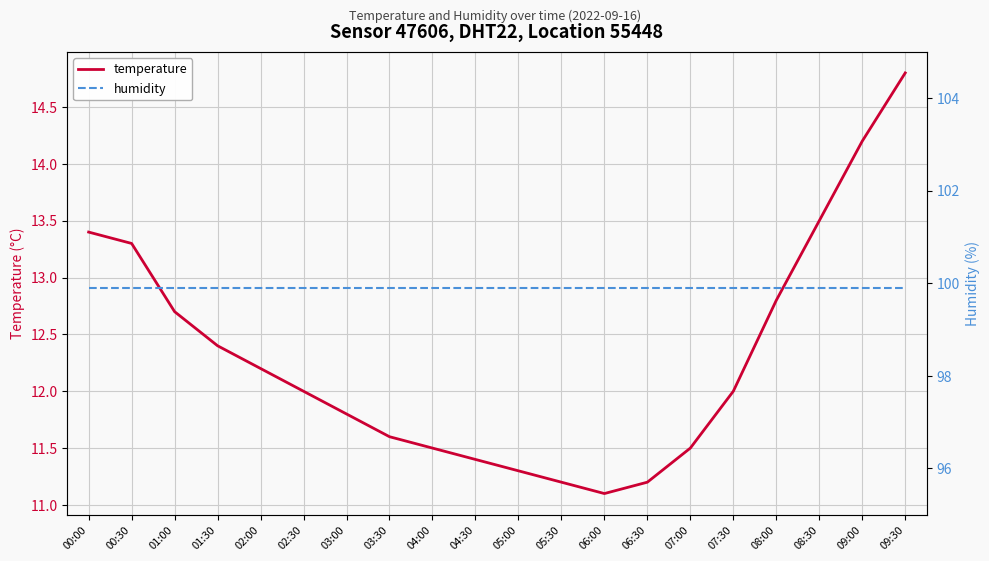

Which series has the largest total across all categories?

humidity